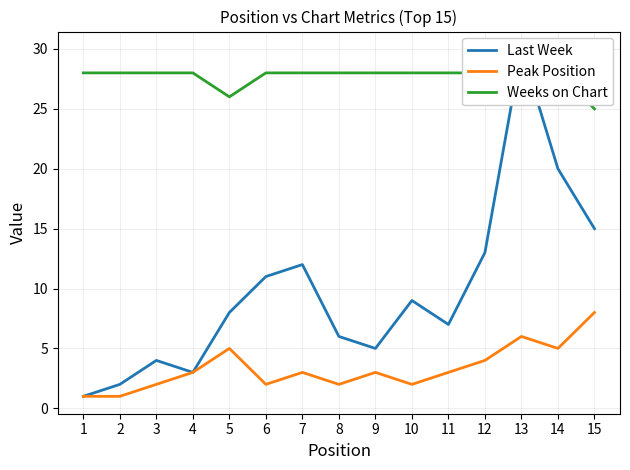

Rank the series by their maximum value, from highest to lowest.

Last Week, Weeks on Chart, Peak Position